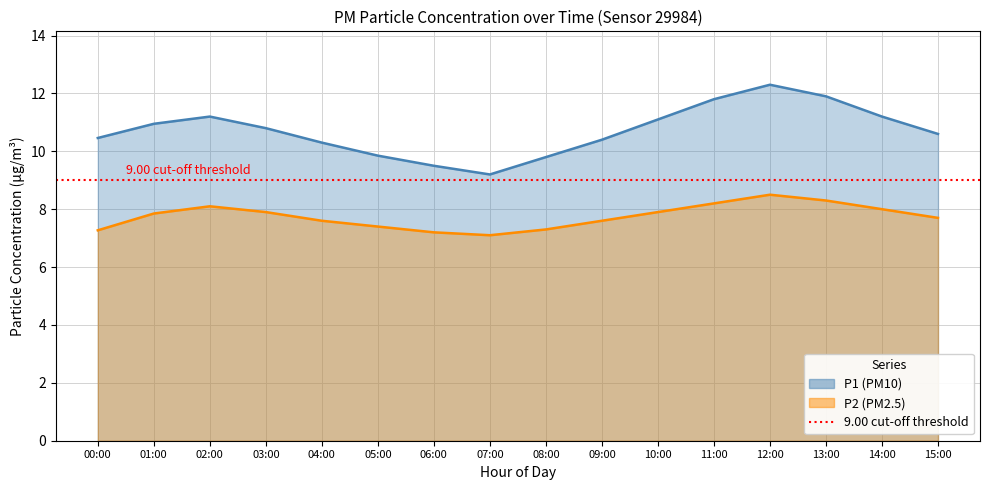

Reading left to right, transcribe all the data shown in this chart.

P1: 00:00=10.5	01:00=10.9	02:00=11.2	03:00=10.8	04:00=10.3	05:00=9.8	06:00=9.5	07:00=9.2	08:00=9.8	09:00=10.4	10:00=11.1	11:00=11.8	12:00=12.3	13:00=11.9	14:00=11.2	15:00=10.6
P2: 00:00=7.3	01:00=7.8	02:00=8.1	03:00=7.9	04:00=7.6	05:00=7.4	06:00=7.2	07:00=7.1	08:00=7.3	09:00=7.6	10:00=7.9	11:00=8.2	12:00=8.5	13:00=8.3	14:00=8.0	15:00=7.7